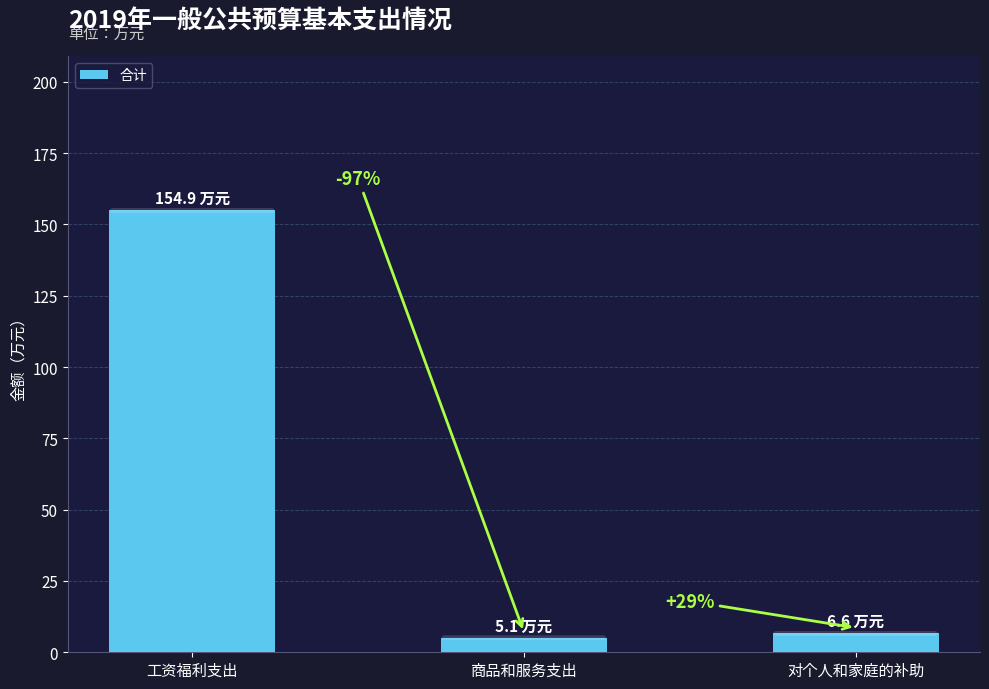

List the labels in order of value, largest first.

工资福利支出, 对个人和家庭的补助, 商品和服务支出